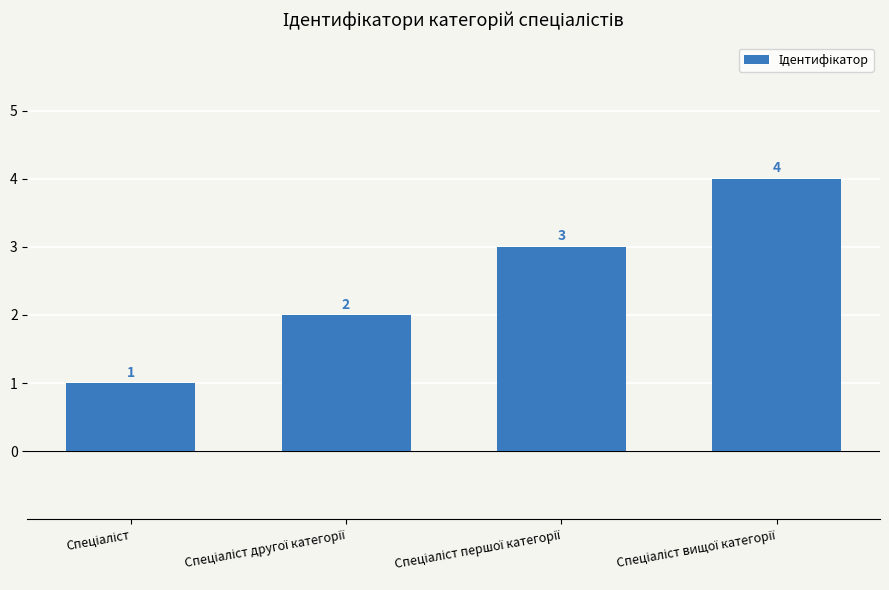

Reading left to right, list all the values displayed in this chart.

1	2	3	4